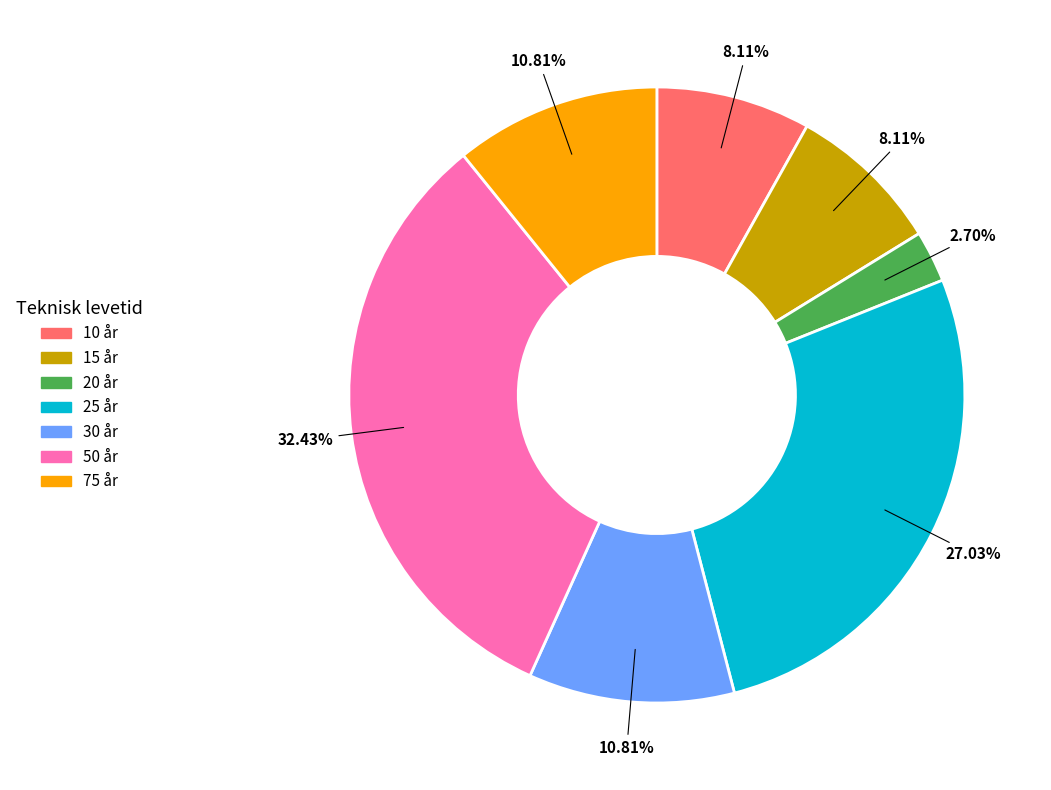

Does 10 år represent more than half of the total?

No